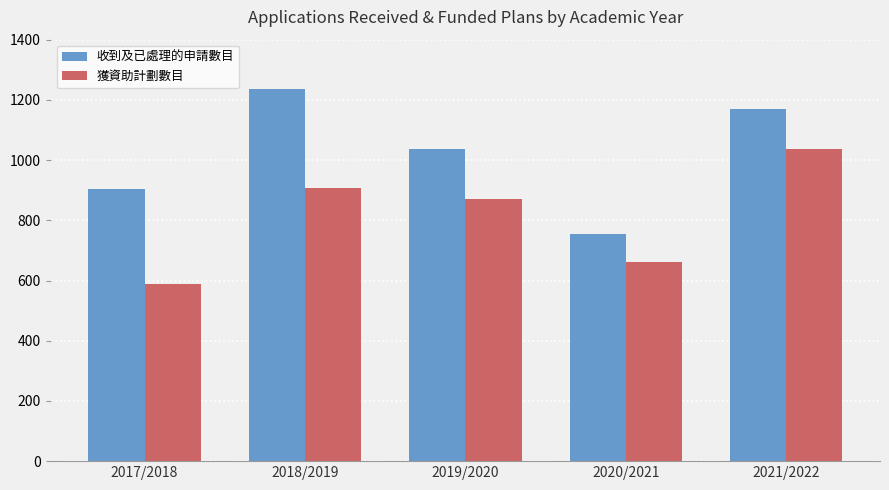

How many bars are there in each group?

2